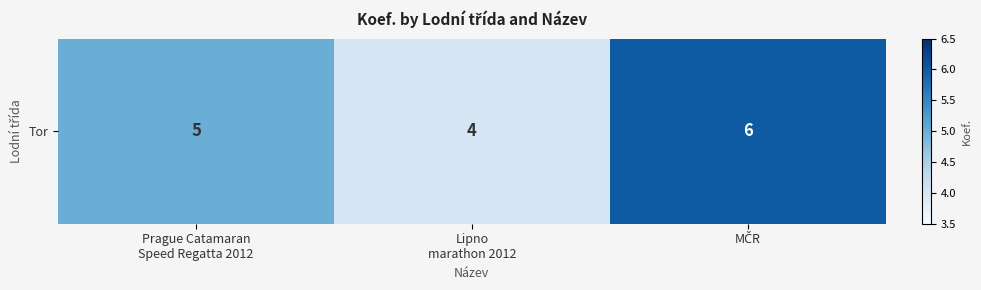

True or false: the data shows 5 at Prague Catamaran
Speed Regatta 2012.

True